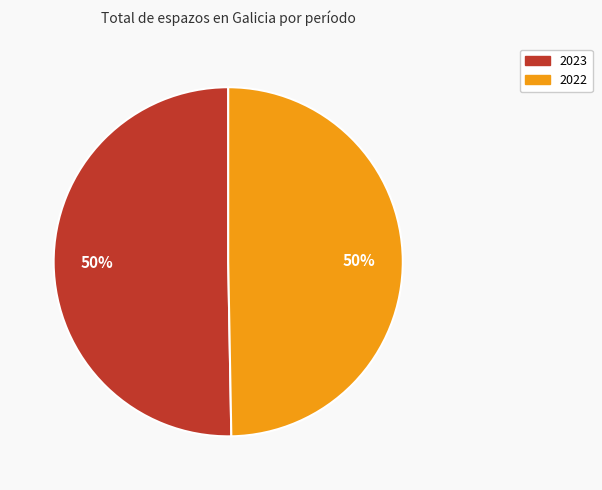

Is it true that 2022 is 50% of the pie?

True